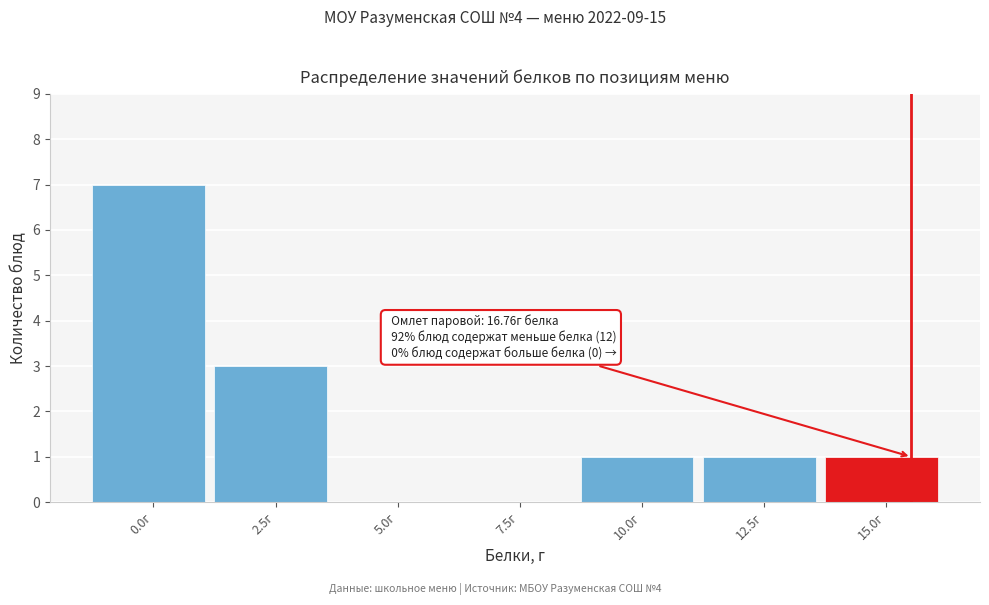

Reading right to left, extract all data points from this chart.

15.0г=1	12.5г=1	10.0г=1	7.5г=0	5.0г=0	2.5г=3	0.0г=7